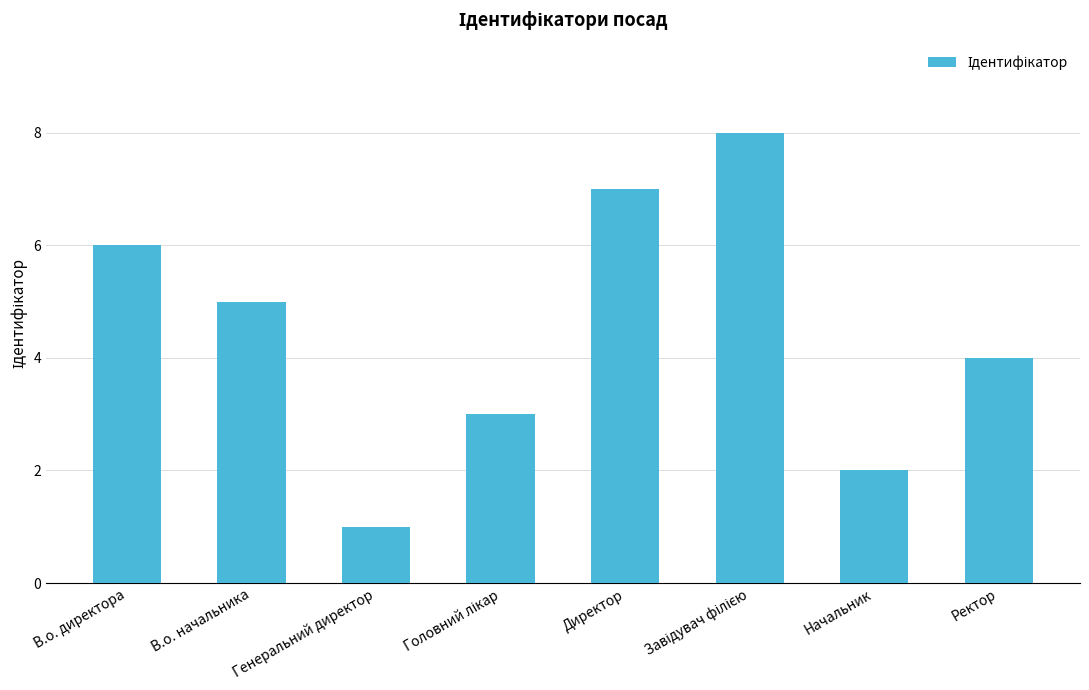

What is the sum of all values?

36